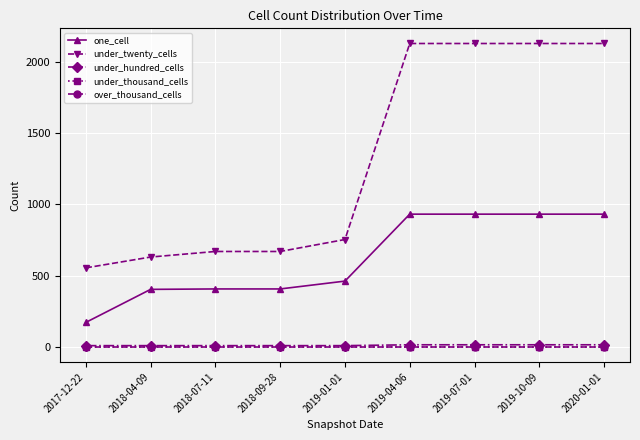

What is the label of the 4th point from the left?

2018-09-28